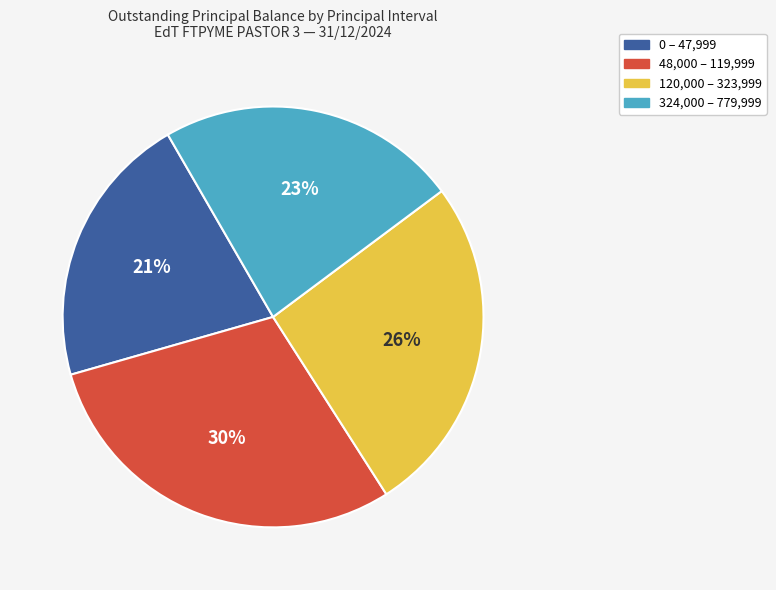

Is there any slice that represents more than half of the pie?

No